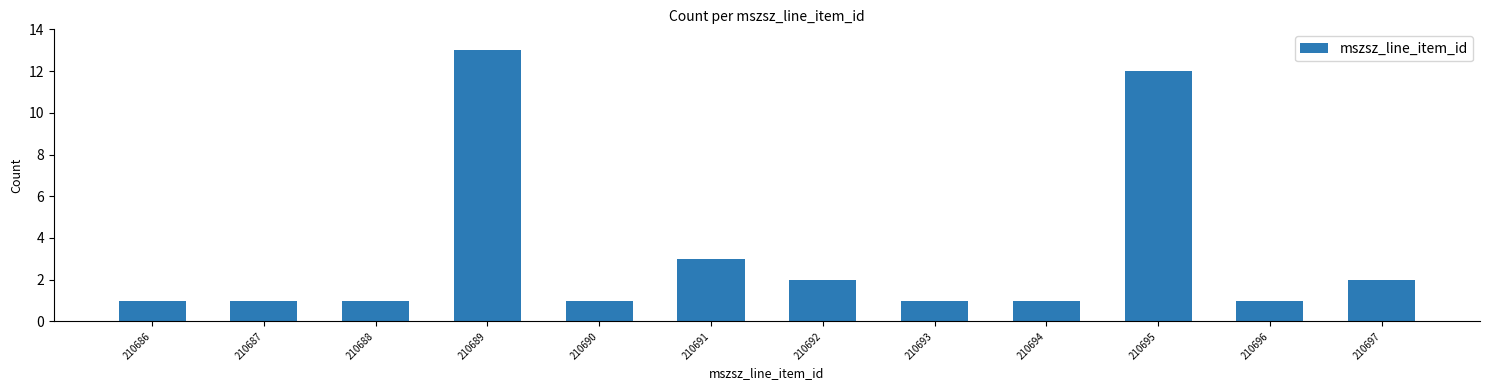

Reading left to right, list all the values displayed in this chart.

1	1	1	13	1	3	2	1	1	12	1	2